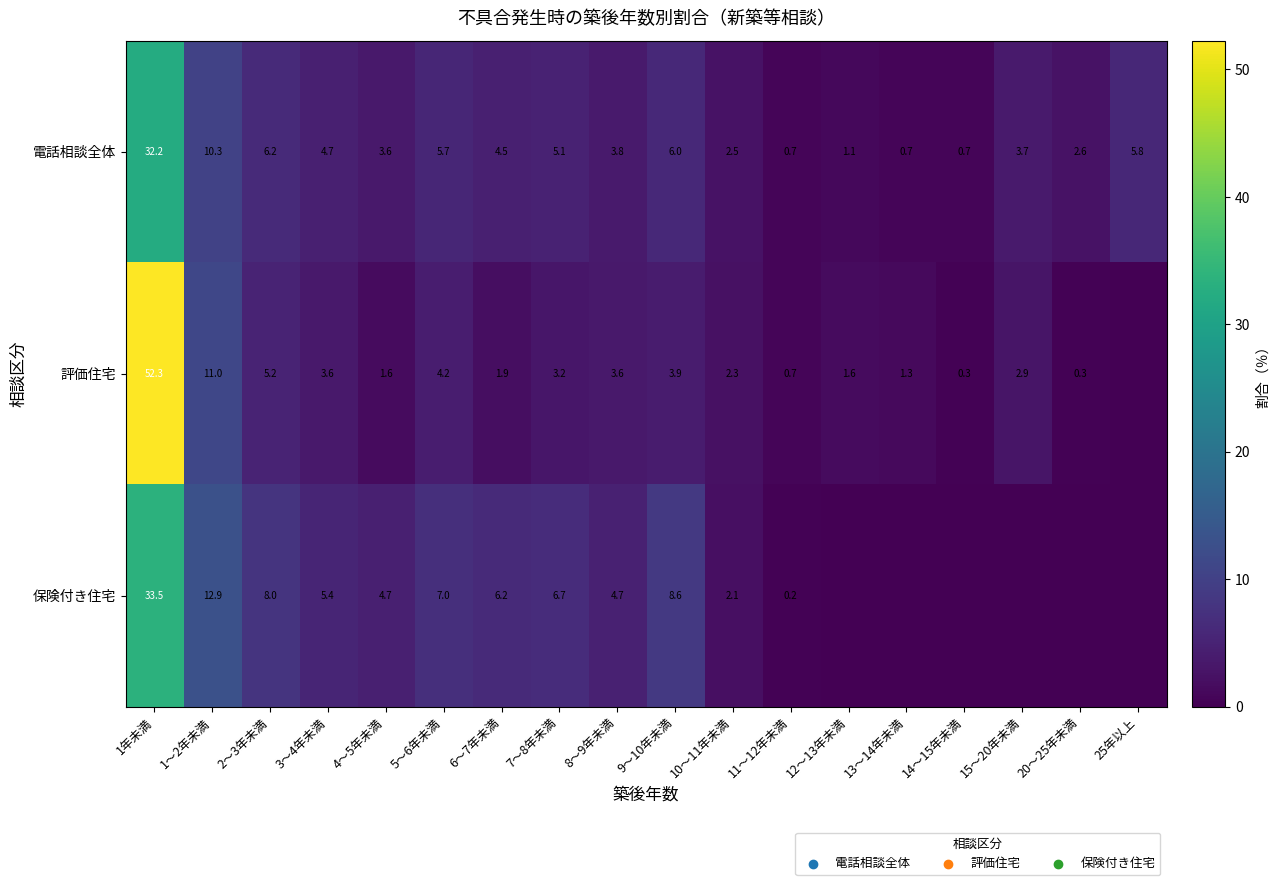

True or false: 評価住宅 has a value of 3.6 at 8～9年未満.

True